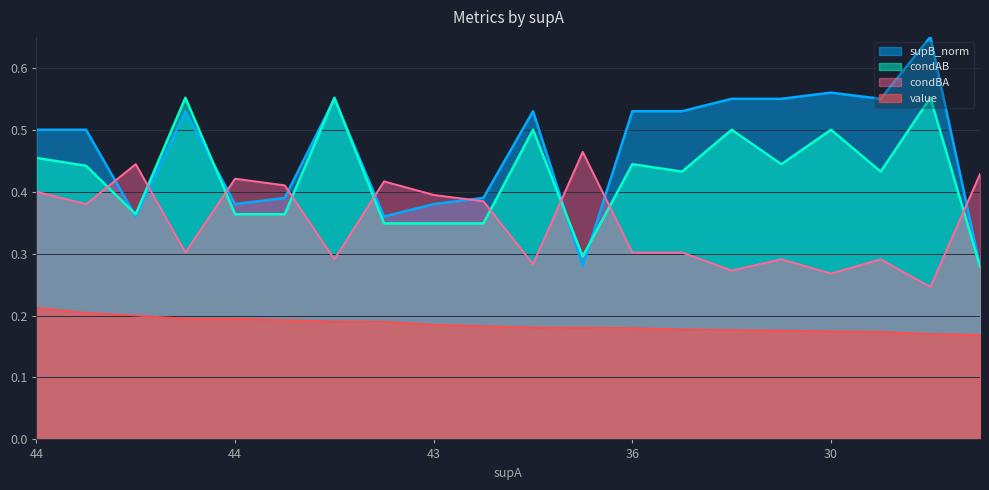

True or false: condAB and value cross at least once.

False